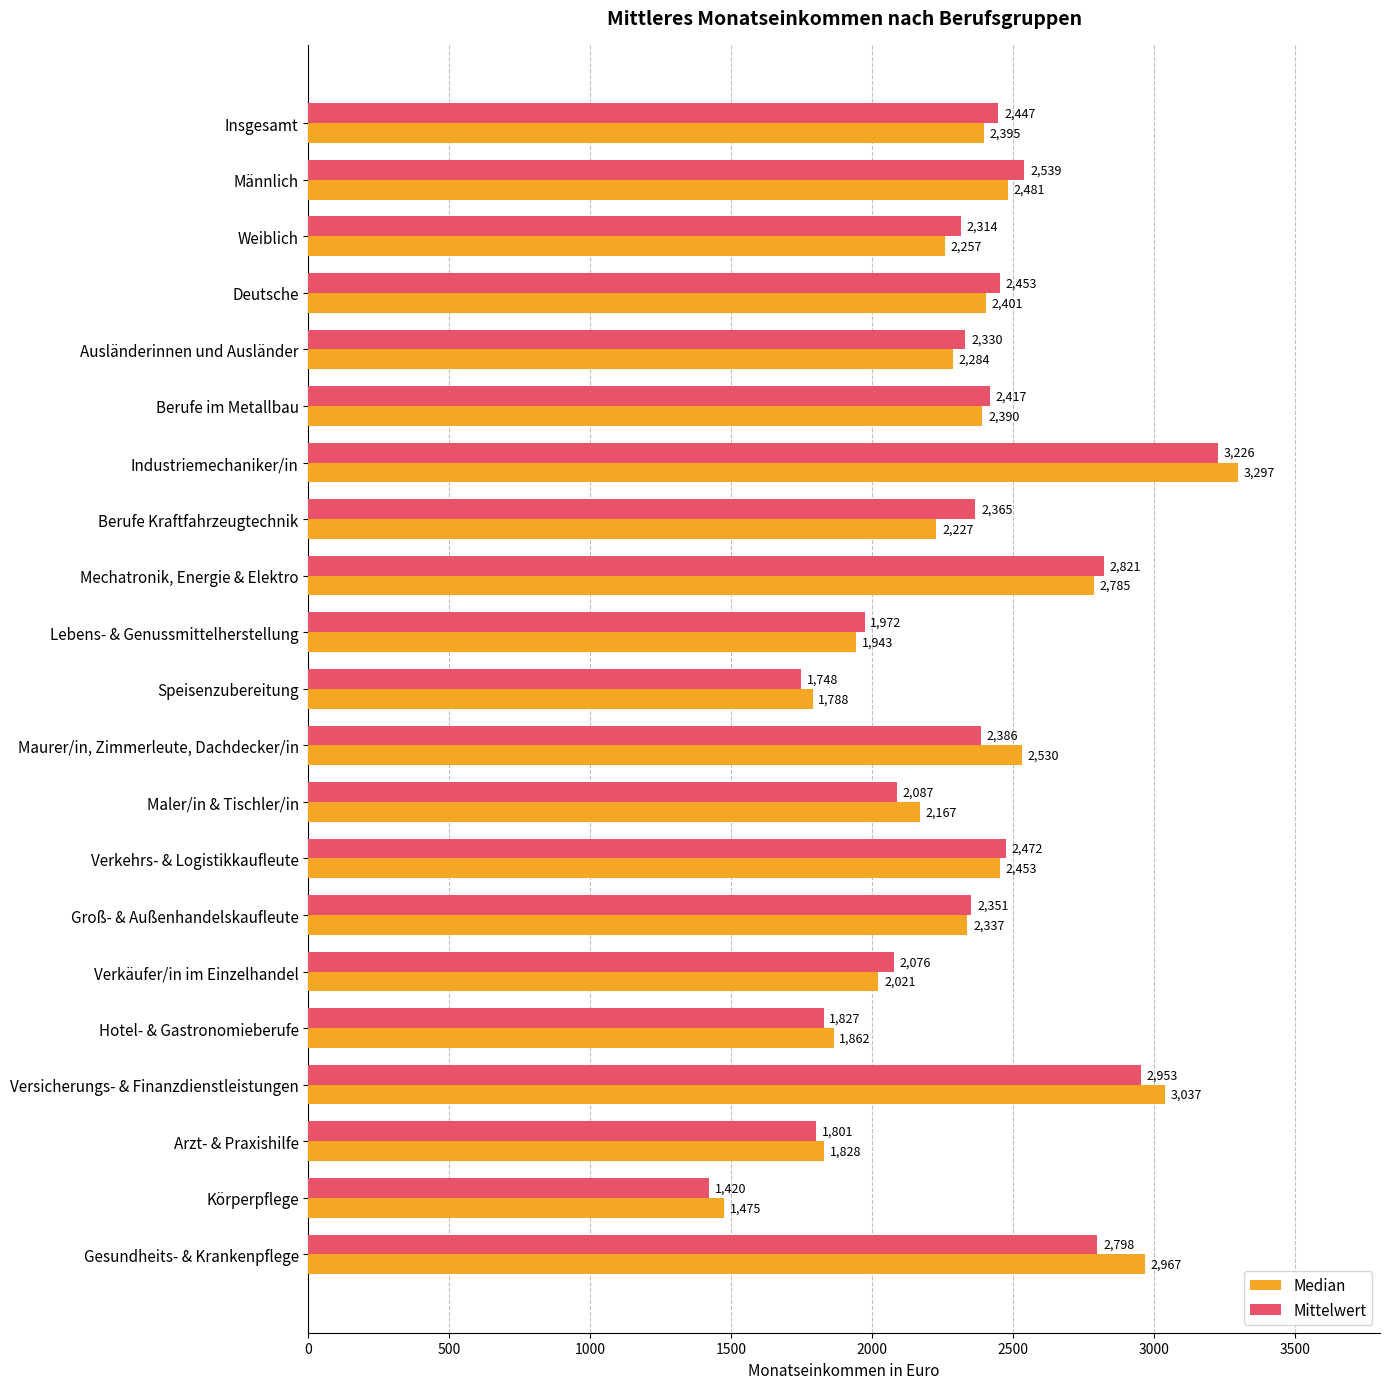

What value does the Median series have at Arzt- & Praxishilfe?

1828